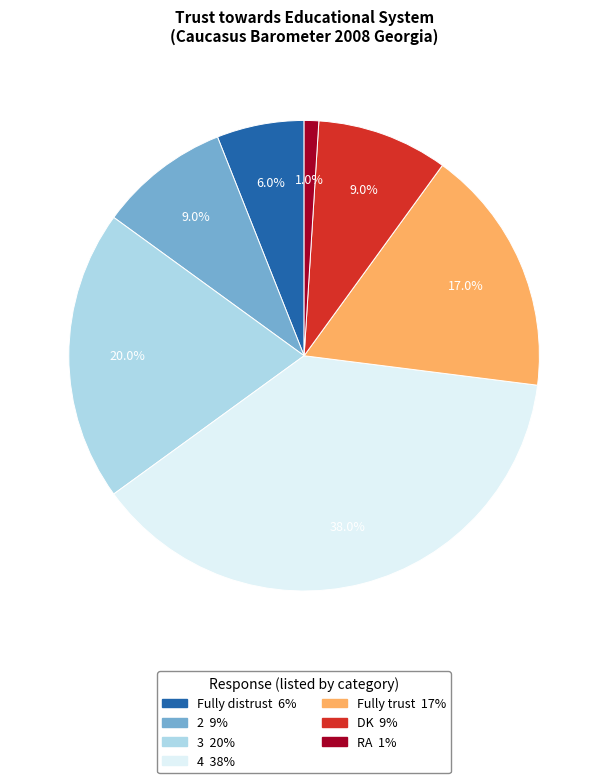

To the nearest percent, what is the difference between the largest and smallest slice percentages?

37%